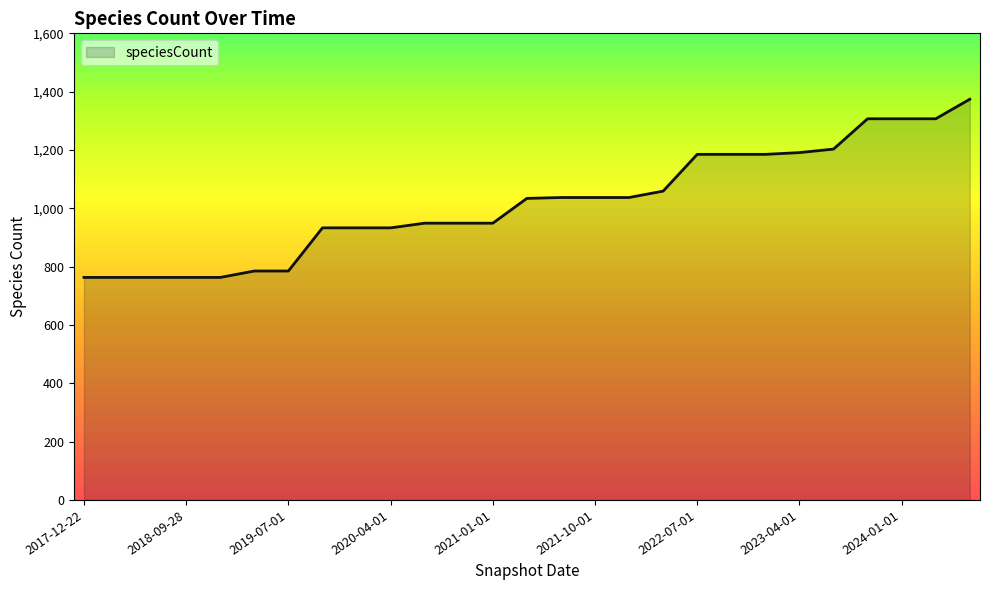

What is the minimum value shown in the chart?

763